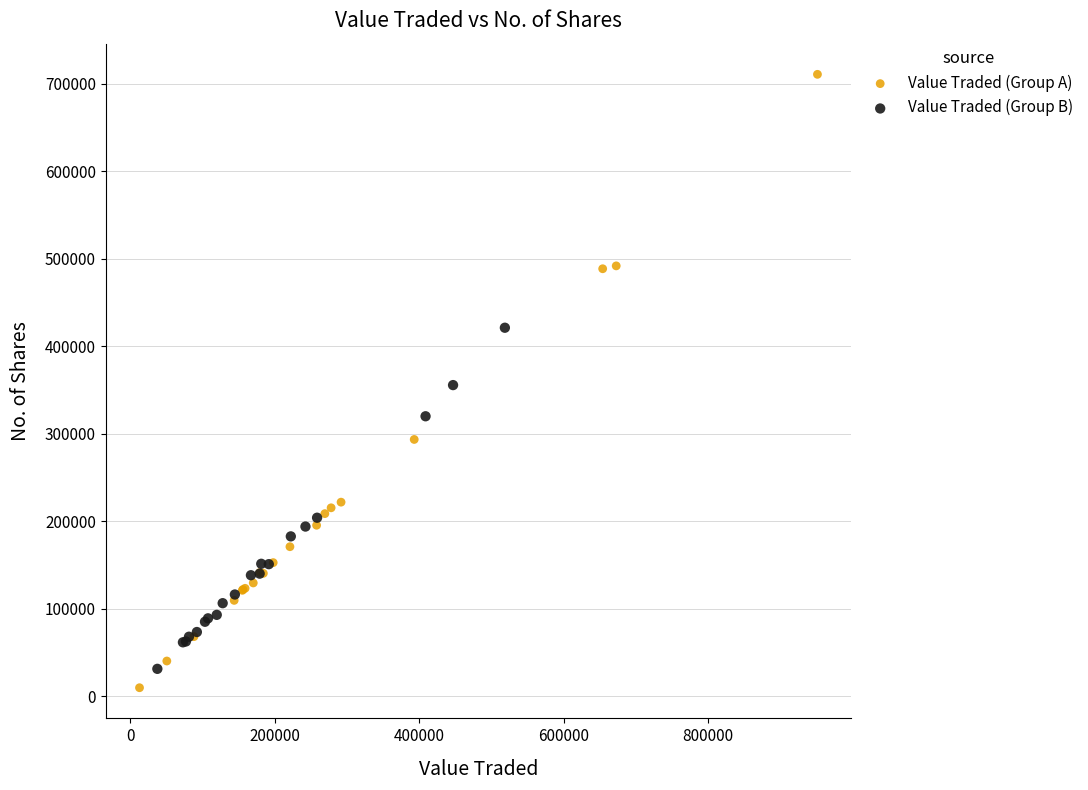

Which series has the largest Y range (max minus min)?

Value Traded (Group A)